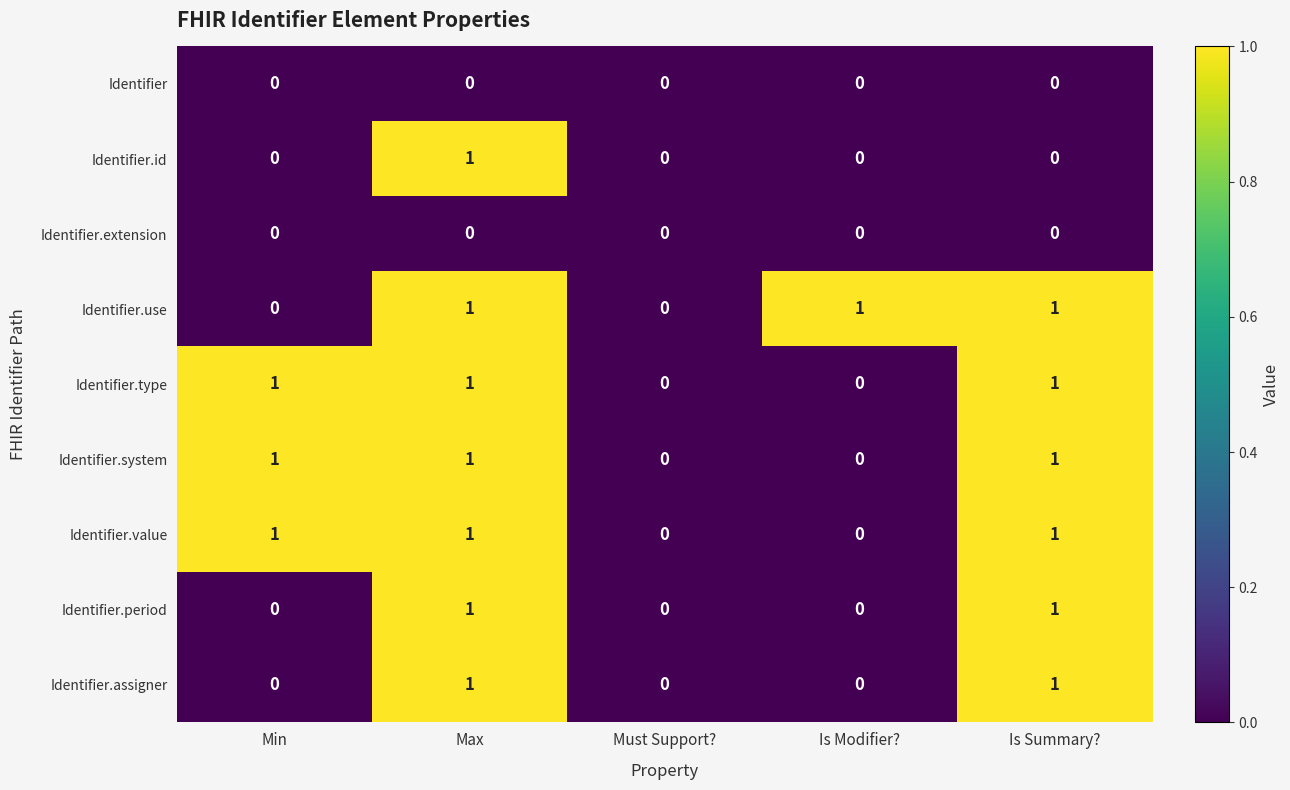

True or false: Identifier.id has a value of 0 at Is Modifier?.

True